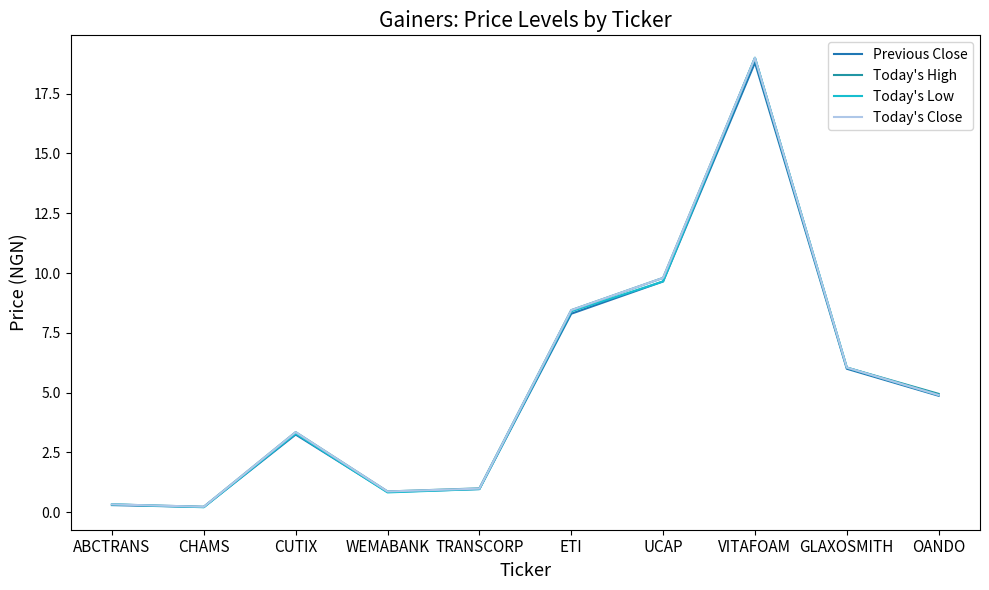

Reading left to right, list all the values displayed in this chart.

Previous Close: ABCTRANS=0.3	CHAMS=0.2	CUTIX=3.2	WEMABANK=0.8	TRANSCORP=1.0	ETI=8.3	UCAP=9.7	VITAFOAM=18.8	GLAXOSMITH=6.0	OANDO=4.9
Today's High: ABCTRANS=0.3	CHAMS=0.2	CUTIX=3.4	WEMABANK=0.9	TRANSCORP=1.0	ETI=8.4	UCAP=9.8	VITAFOAM=19.0	GLAXOSMITH=6.0	OANDO=5.0
Today's Low: ABCTRANS=0.3	CHAMS=0.2	CUTIX=3.3	WEMABANK=0.8	TRANSCORP=1.0	ETI=8.4	UCAP=9.7	VITAFOAM=19.0	GLAXOSMITH=6.0	OANDO=4.9
Today's Close: ABCTRANS=0.3	CHAMS=0.2	CUTIX=3.4	WEMABANK=0.9	TRANSCORP=1.0	ETI=8.4	UCAP=9.8	VITAFOAM=19.0	GLAXOSMITH=6.0	OANDO=4.9